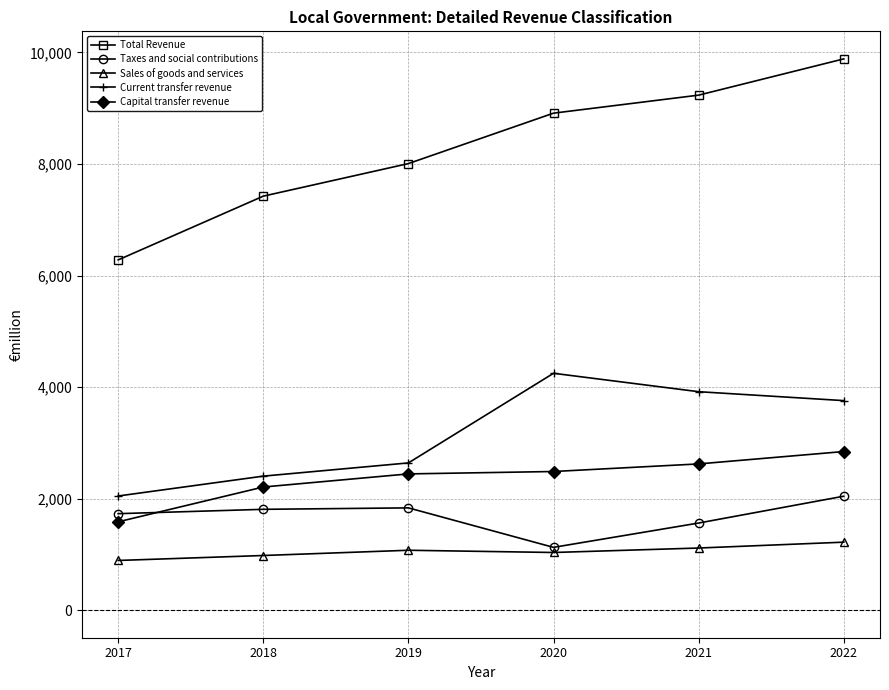

How many lines are shown in the chart?

5